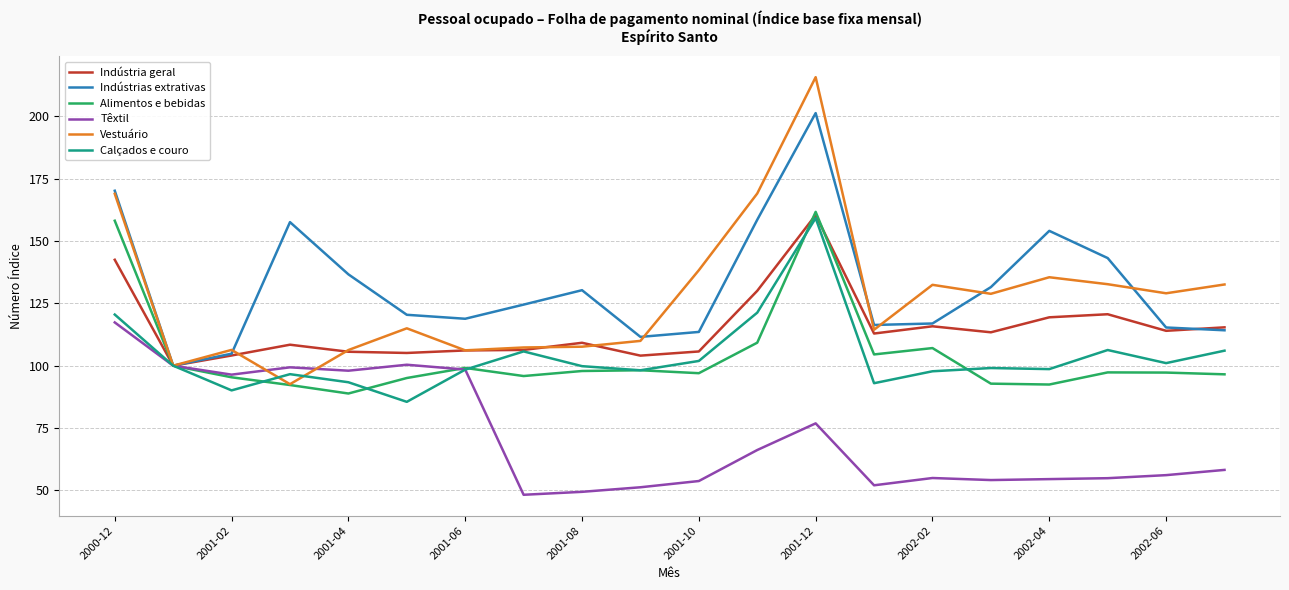

What is the maximum value for Indústria geral?

160.4